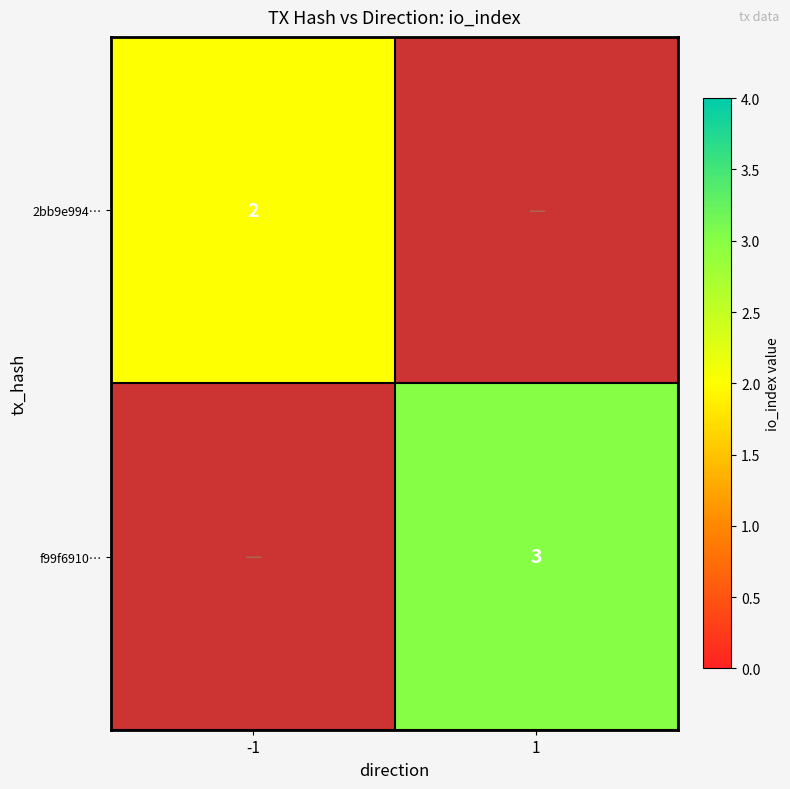

The value of f99f6910… at 1 is 5. True or false?

False